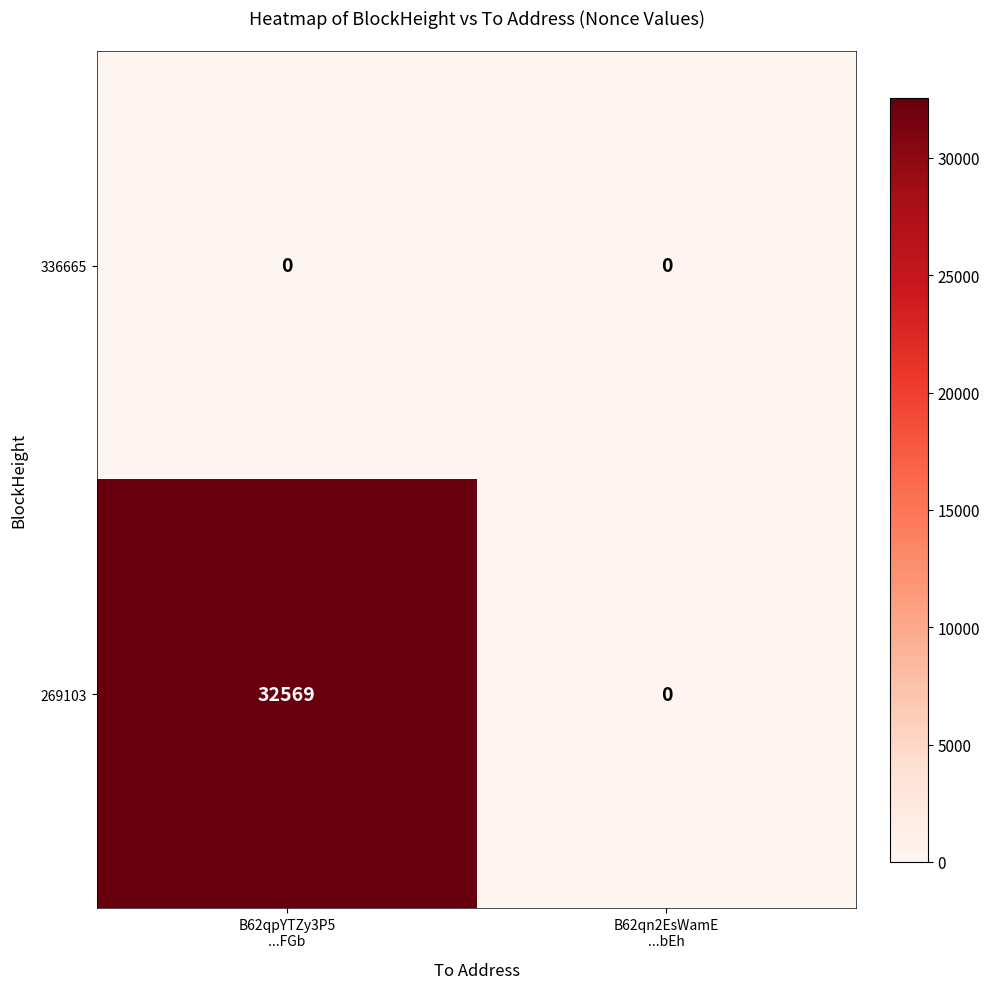

How many positive values does the 269103 series have?

1